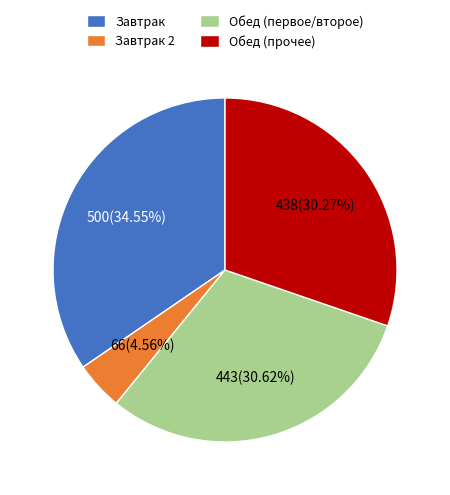

Does any single category account for the majority?

No